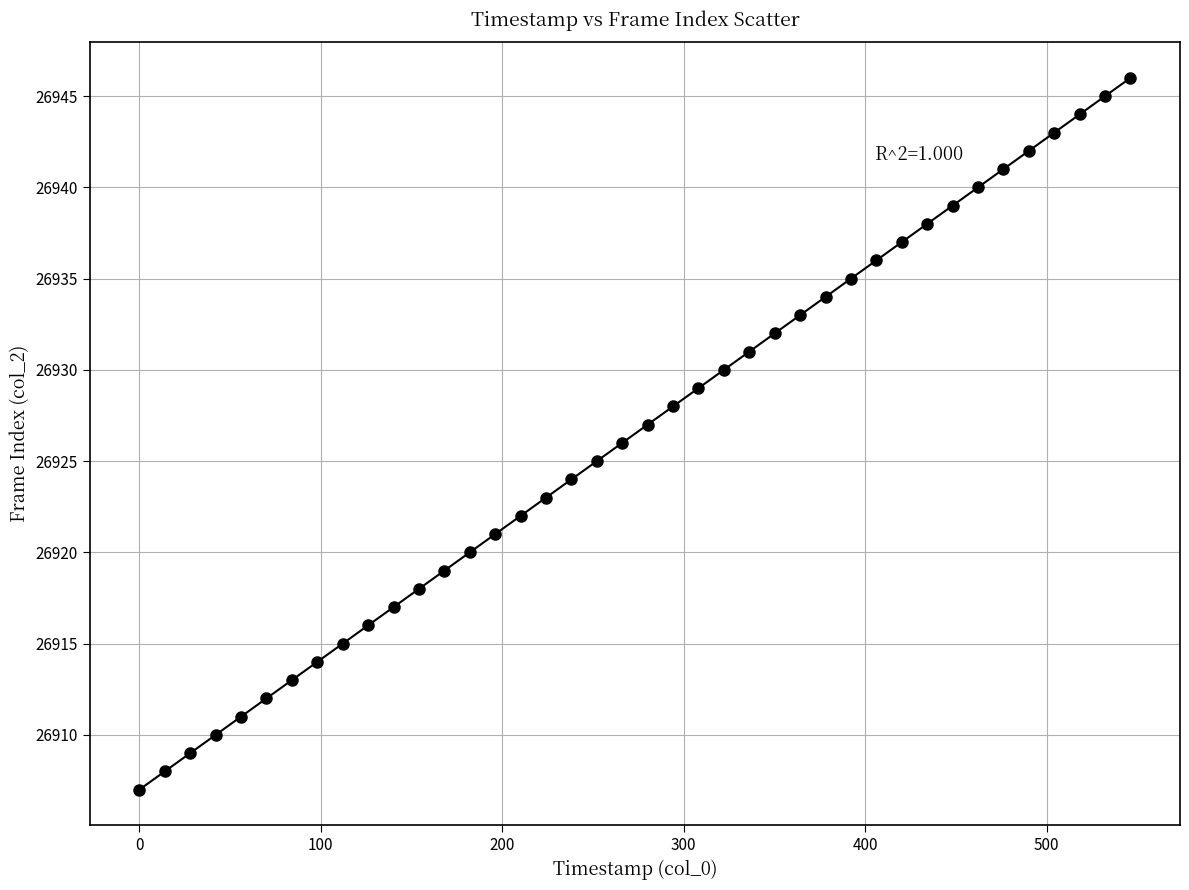

What is the range of Y values (max minus min)?

39